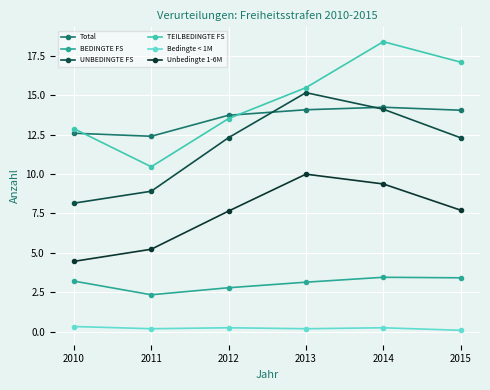

Which series changed the most between 2010 and 2014?

UNBEDINGTE FS